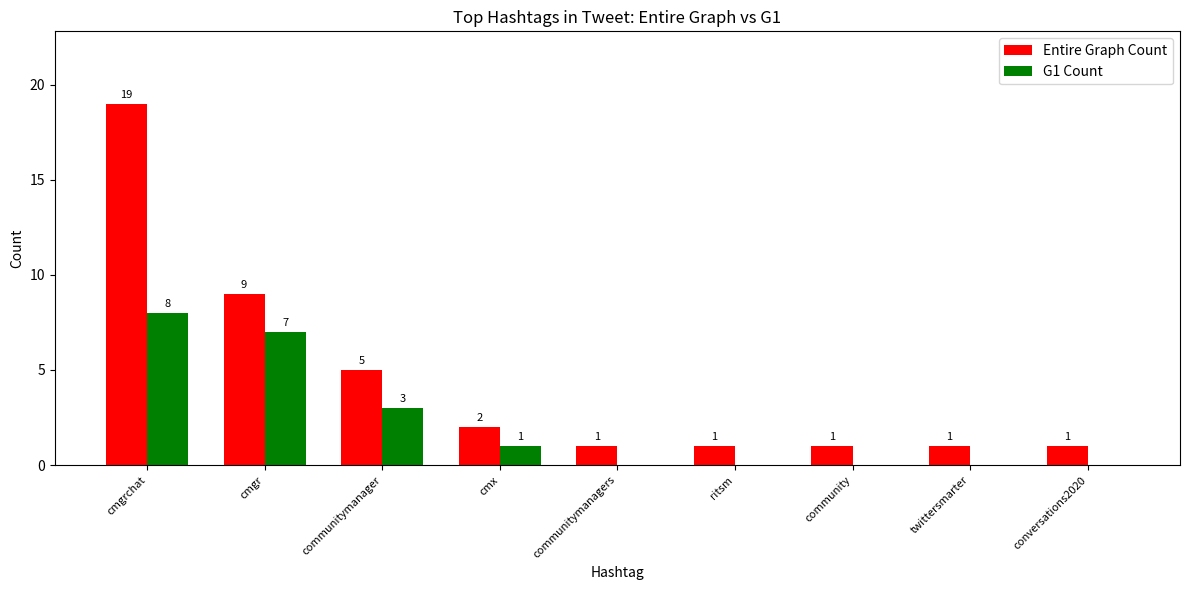

What are all the series names shown in the legend?

Entire Graph Count, G1 Count